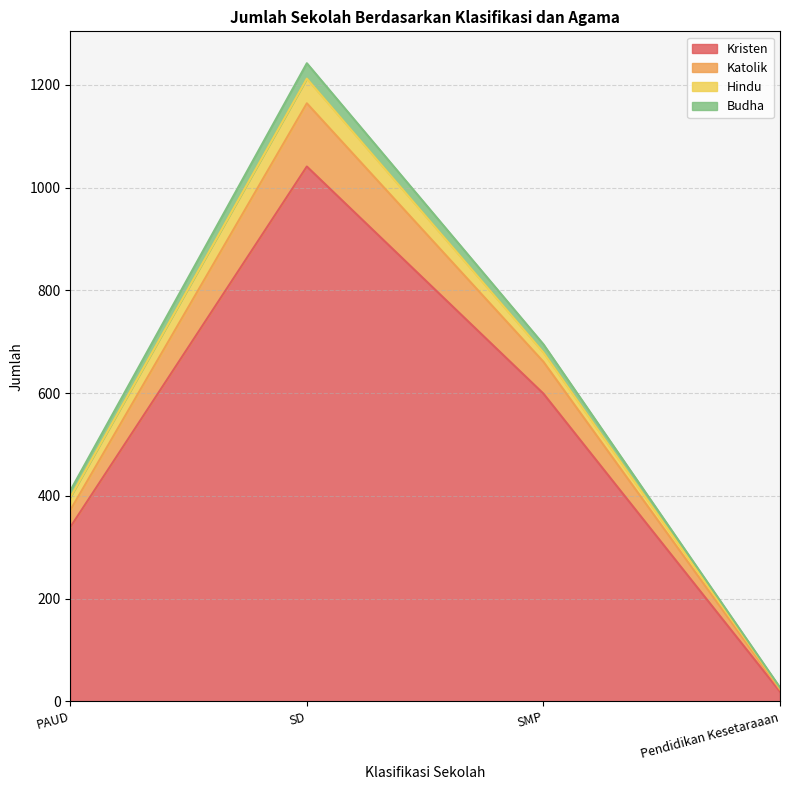

What is the total value across all series at SD?

1242